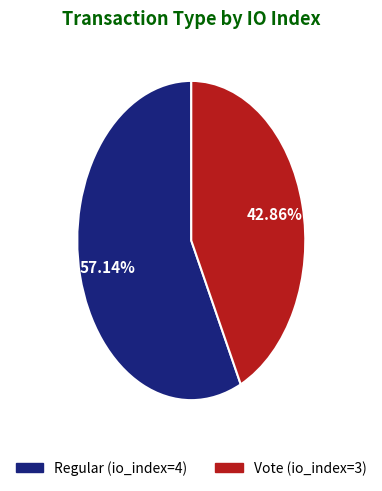

How many segments does this pie chart have?

2